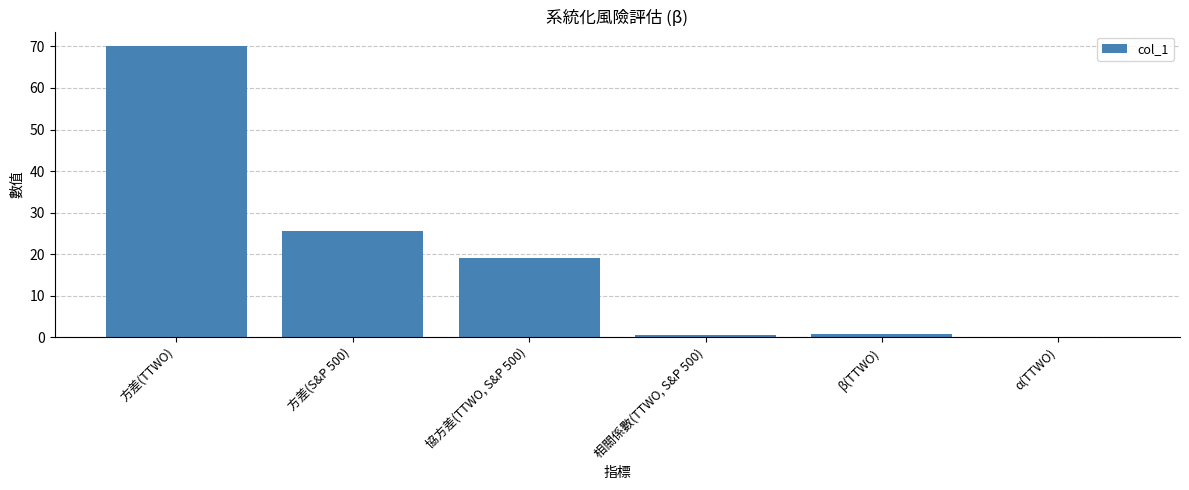

The value at 方差(TTWO) is 105.9. True or false?

False